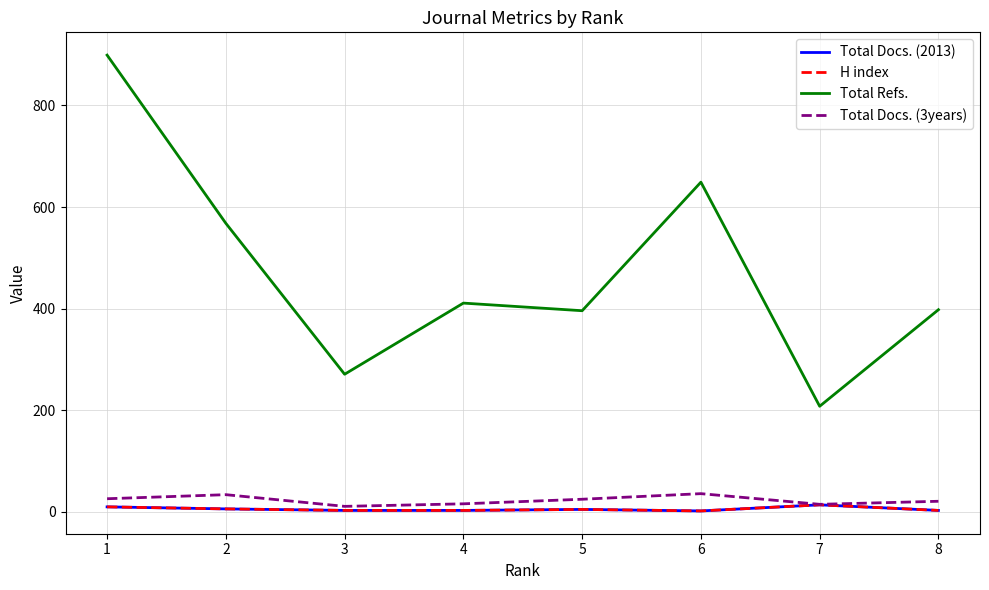

What is the difference between the maximum and second lowest values in the Total Refs. series?

628